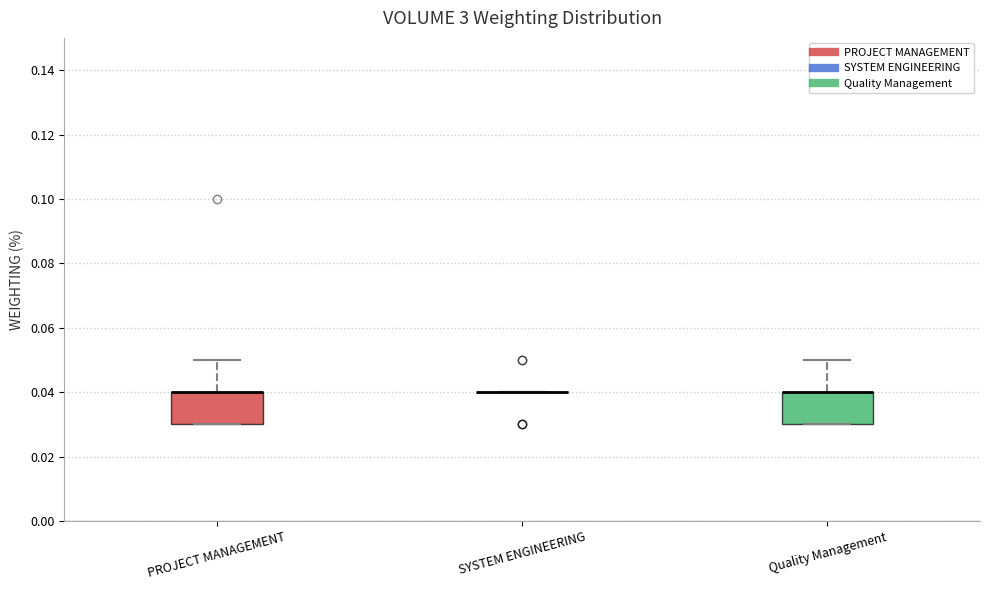

Reading left to right, read every box against the y-axis: the position of its median line, the range the box covers, and the ends of its whiskers. The values are not printed on the chart, so give them approximately, as read against the axis.

PROJECT MANAGEMENT: median 0.04 (drawn on the box's upper edge), box 0.03 to 0.04, whiskers 0.03 to 0.05
SYSTEM ENGINEERING: box collapsed to a line at 0.04, whiskers 0.04 to 0.04
Quality Management: median 0.04 (drawn on the box's upper edge), box 0.03 to 0.04, whiskers 0.03 to 0.05